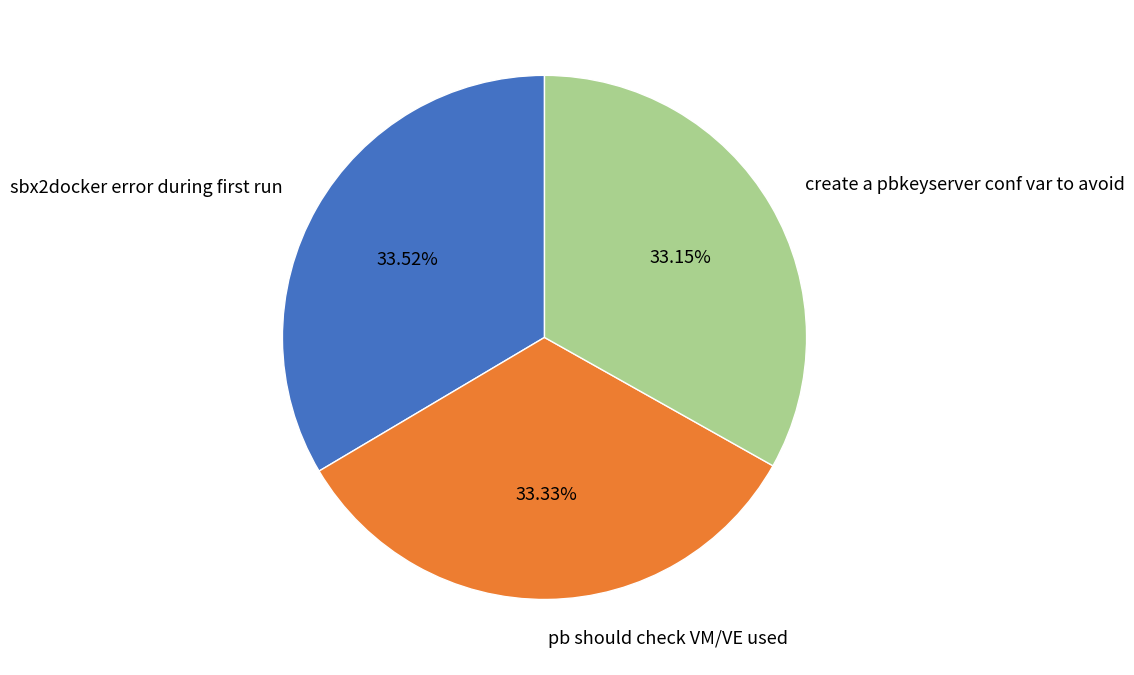

How many segments does this pie chart have?

3